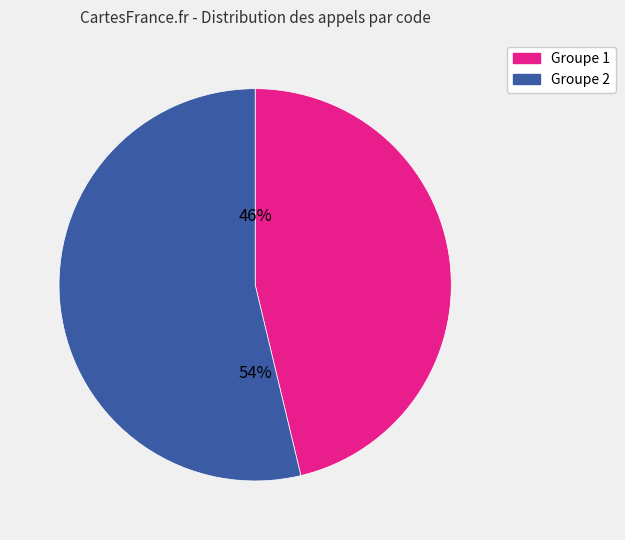

To the nearest percent, what is the average slice percentage?

50%